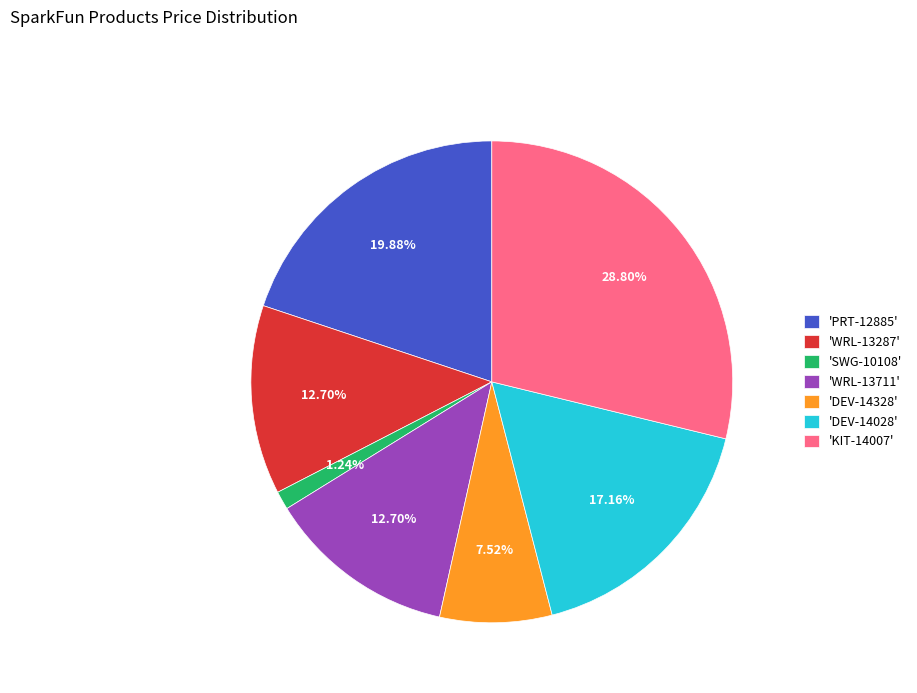

What is the ratio of the value at 'WRL-13711' to the value at 'DEV-14028'?

0.7